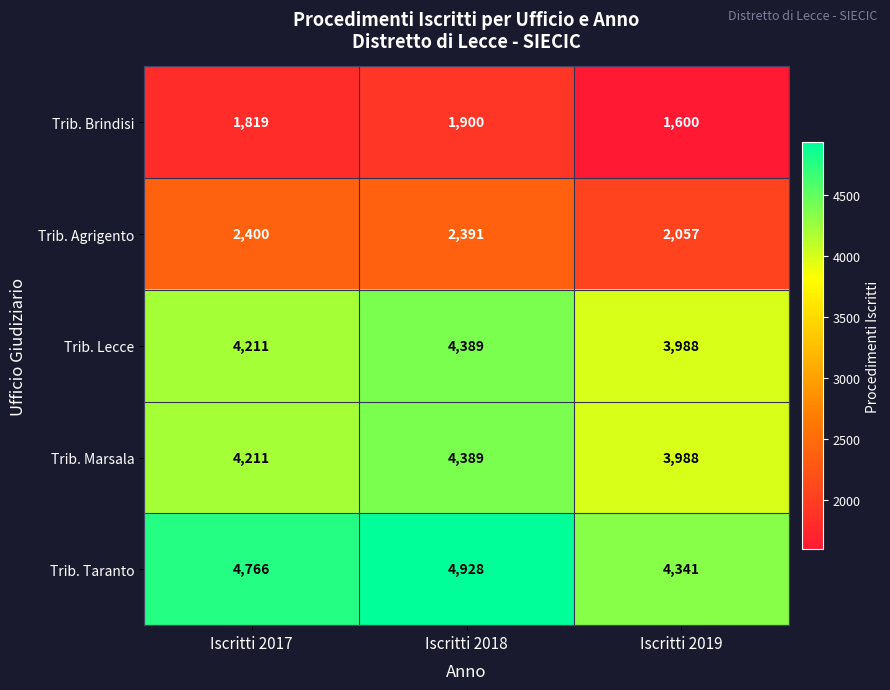

Count the Trib. Marsala values in the range 3988 to 4389.

3